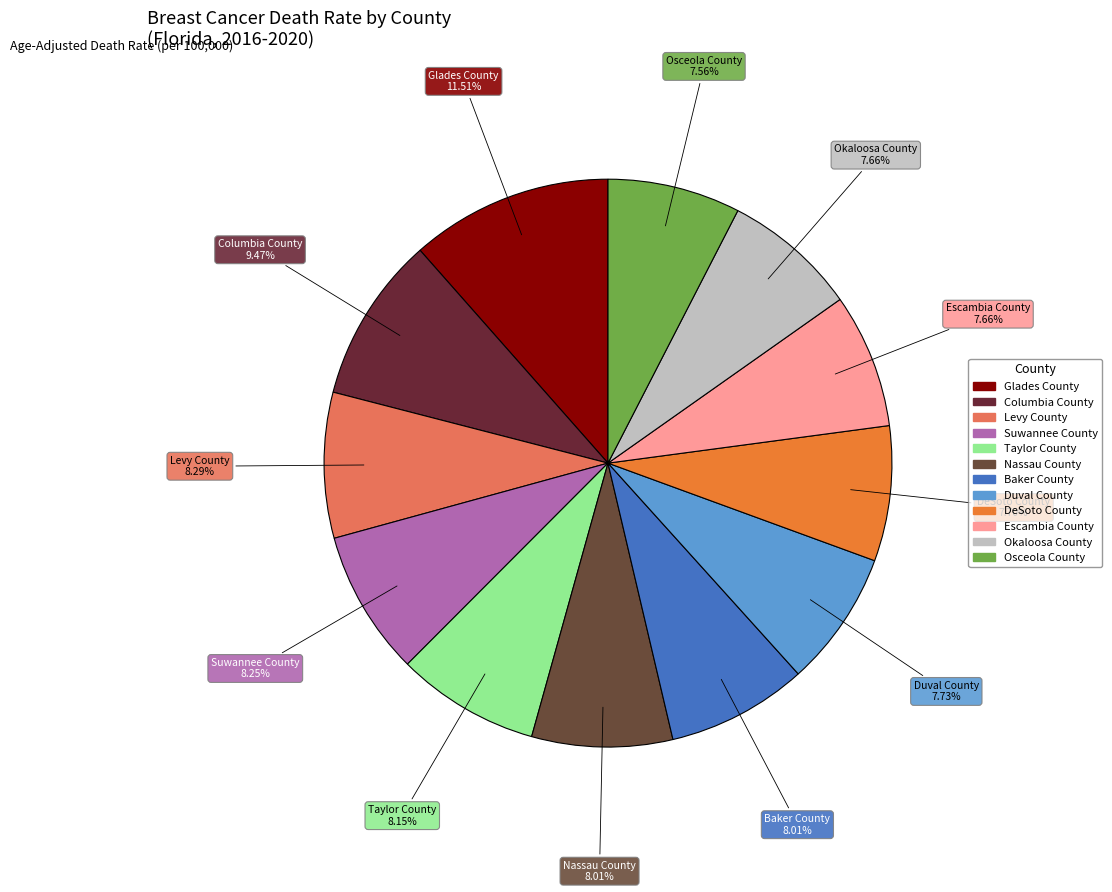

To the nearest percent, what percentage of the pie is Duval County?

8%